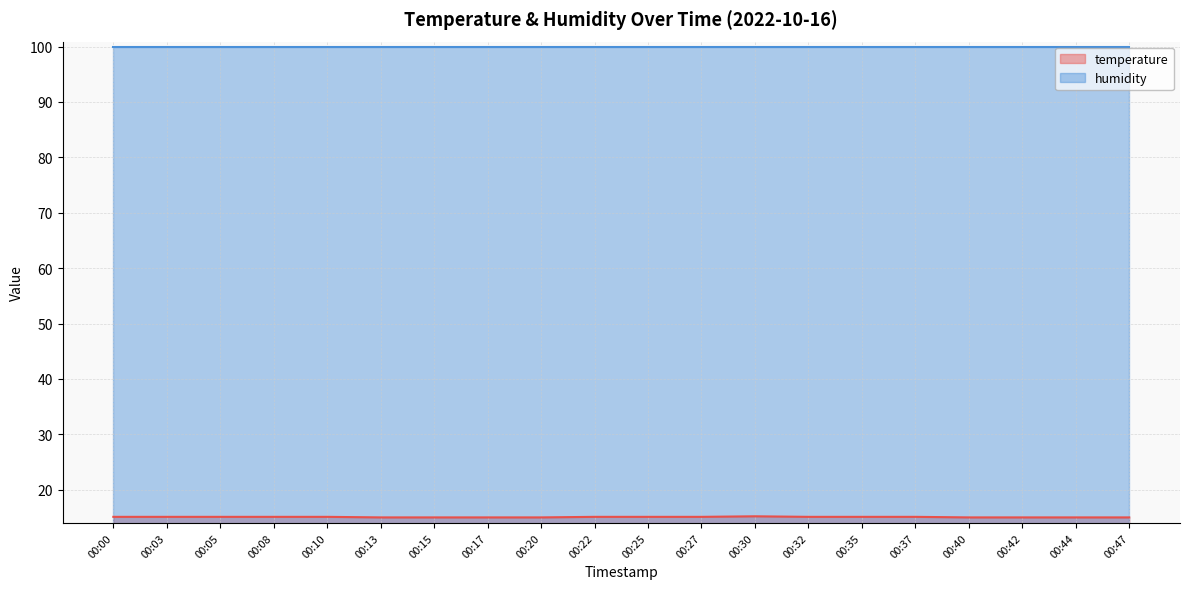

How many interior local peaks (higher than both neighbors) does the data have?

1